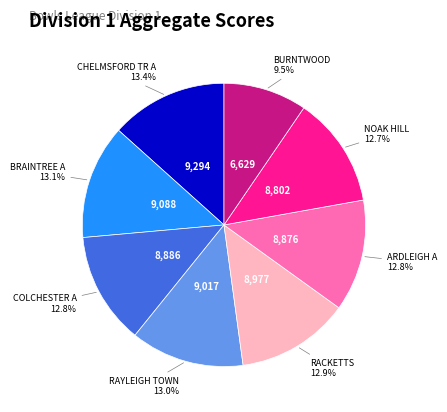

Is there any slice that represents more than half of the pie?

No